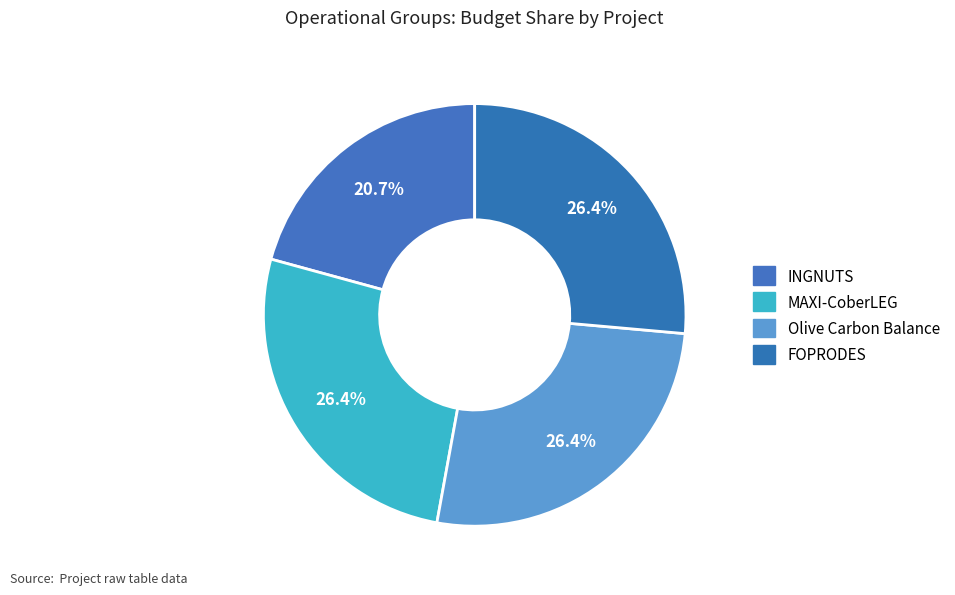

How many slices are in this pie chart?

4